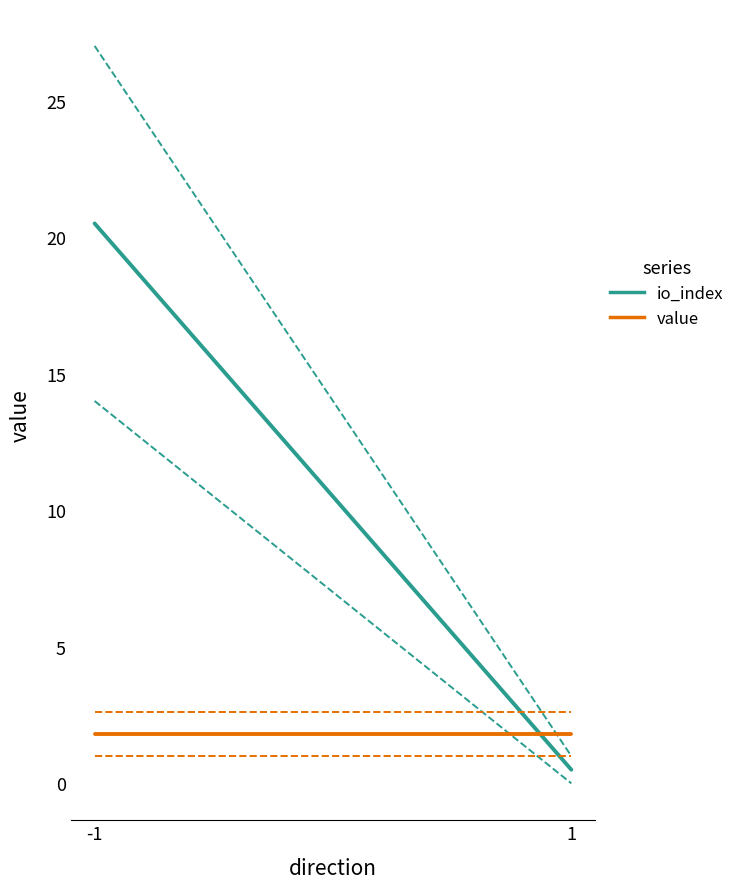

What are all the series names shown in the legend?

io_index, value